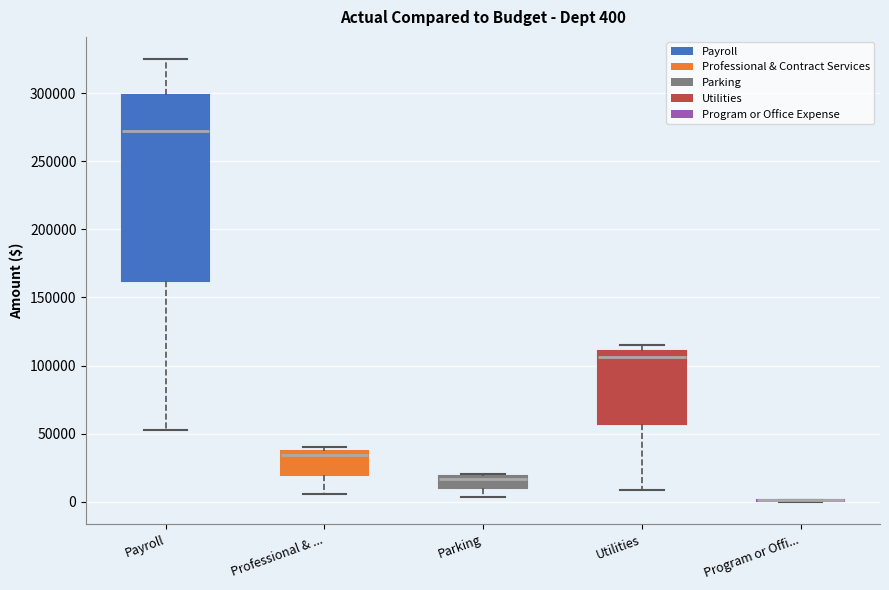

Which box is the tallest, from its lower edge to its upper edge?

Payroll